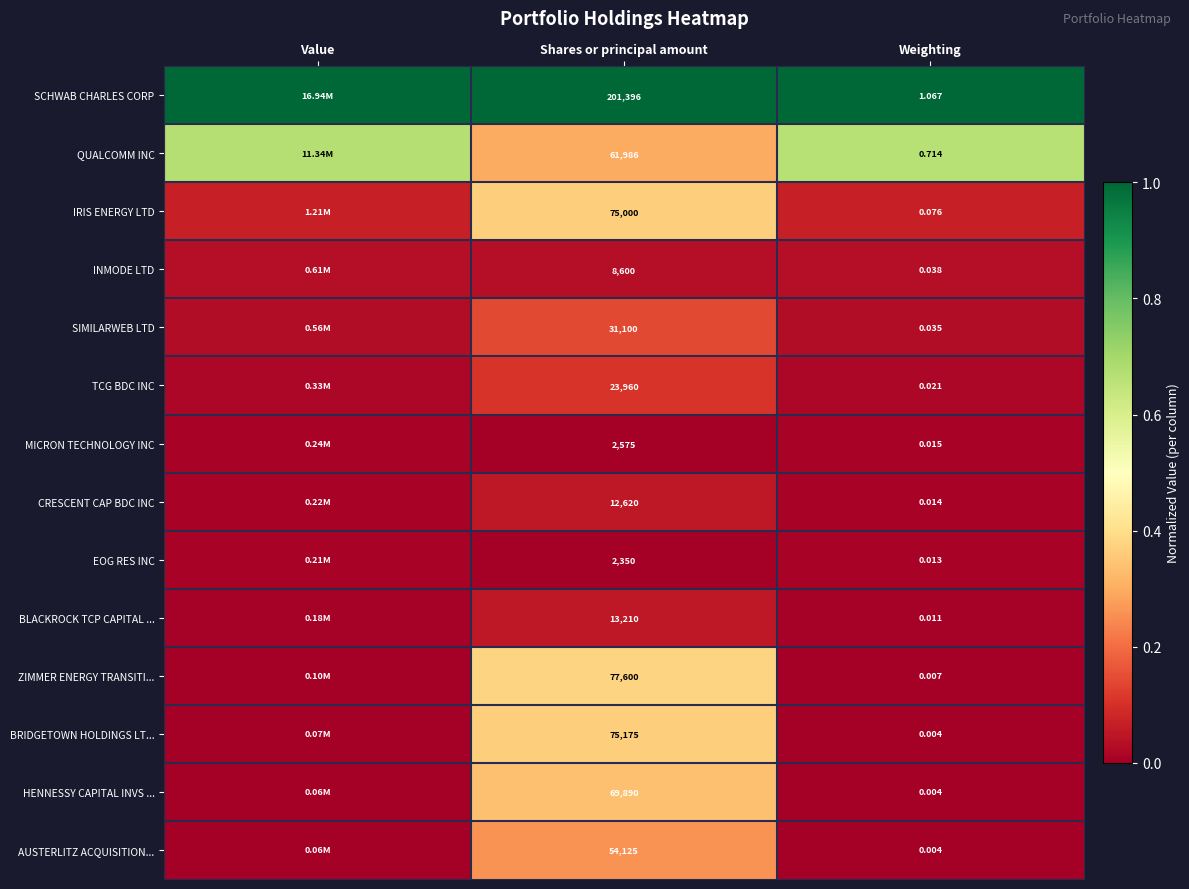

Which series changed the most between Shares or principal amount and Weighting?

SCHWAB CHARLES CORP